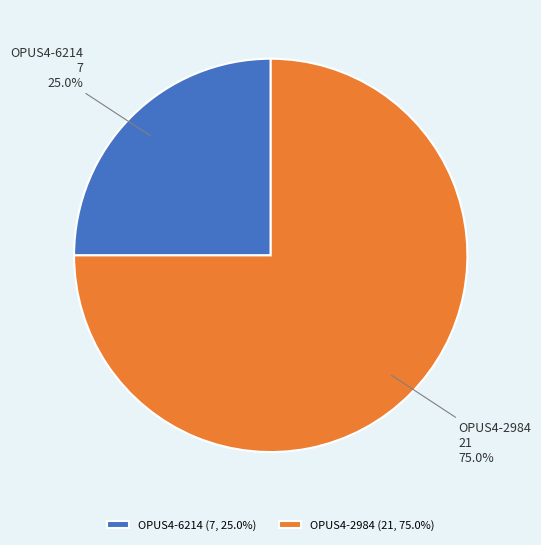

What is the smallest slice in the pie chart?

OPUS4-6214